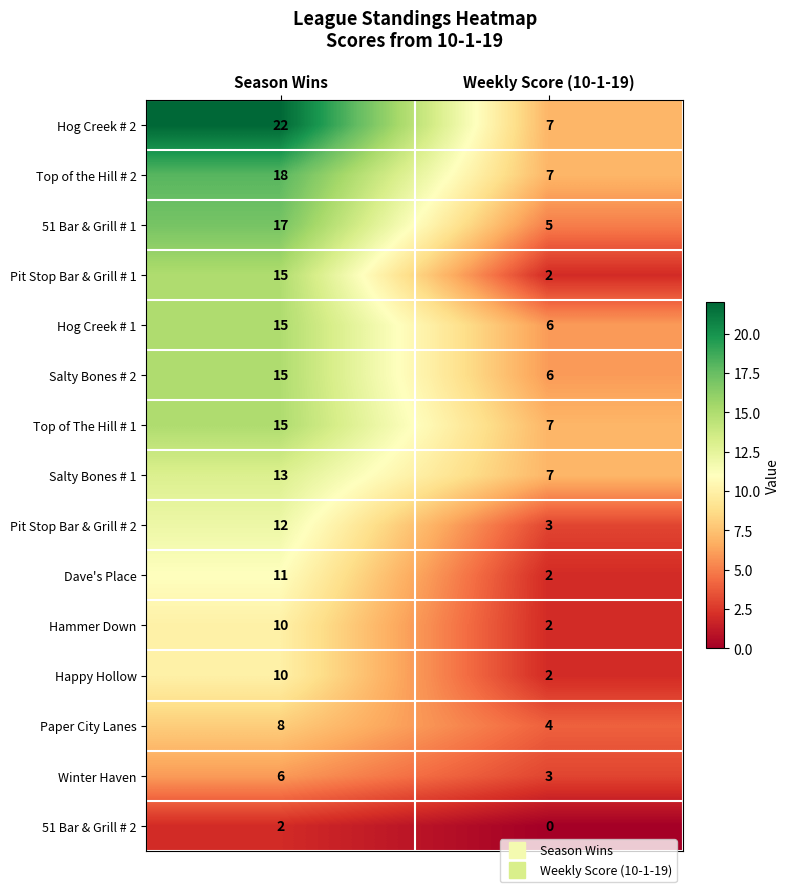

Reading right to left, list all the values displayed in this chart.

Hog Creek # 2: 7	22
Top of the Hill # 2: 7	18
51 Bar & Grill # 1: 5	17
Pit Stop Bar & Grill # 1: 2	15
Hog Creek # 1: 6	15
Salty Bones # 2: 6	15
Top of The Hill # 1: 7	15
Salty Bones # 1: 7	13
Pit Stop Bar & Grill # 2: 3	12
Dave's Place: 2	11
Hammer Down: 2	10
Happy Hollow: 2	10
Paper City Lanes: 4	8
Winter Haven: 3	6
51 Bar & Grill # 2: 0	2